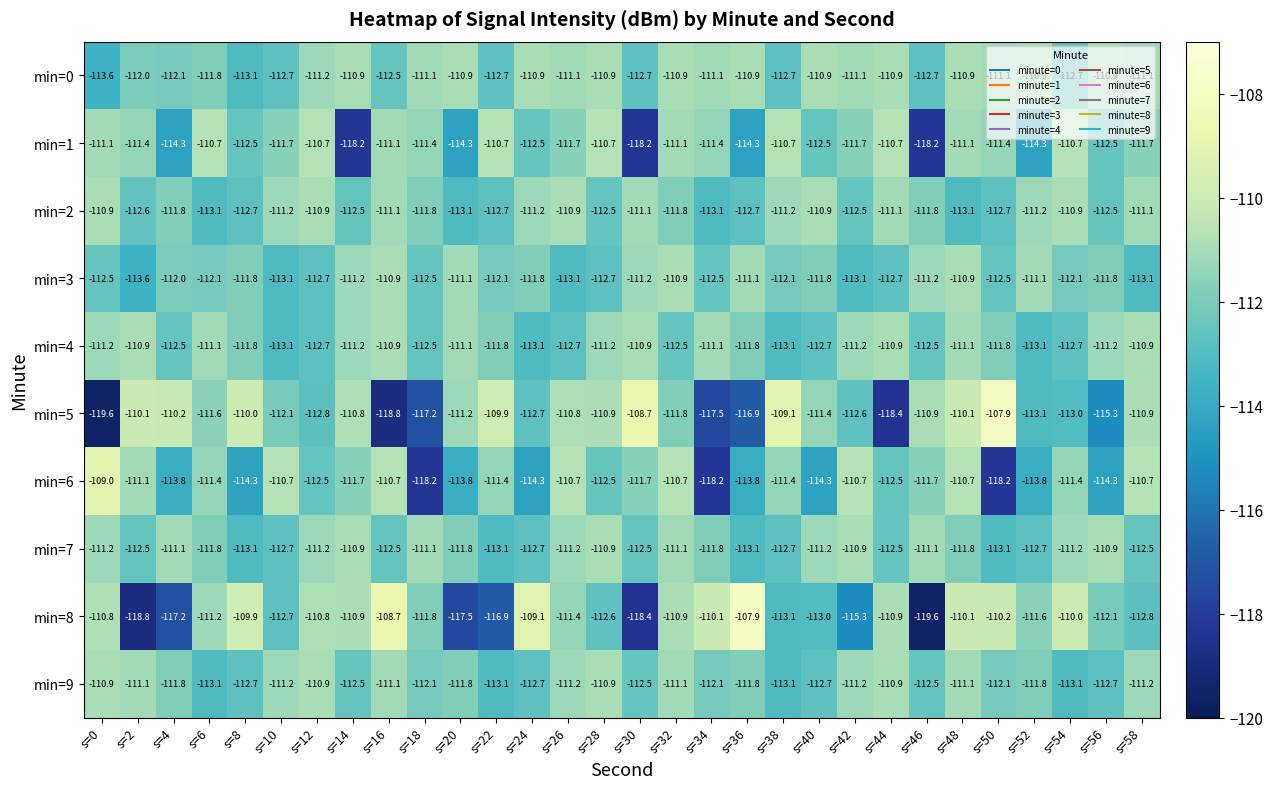

At which label is min=3 closest to -112?

s=4